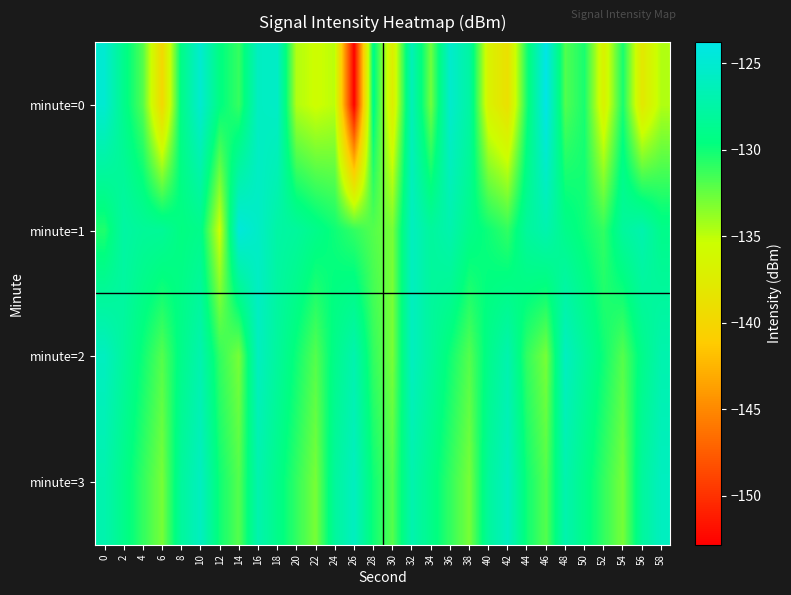

What is the difference between the highest and lowest values at 40?

8.8